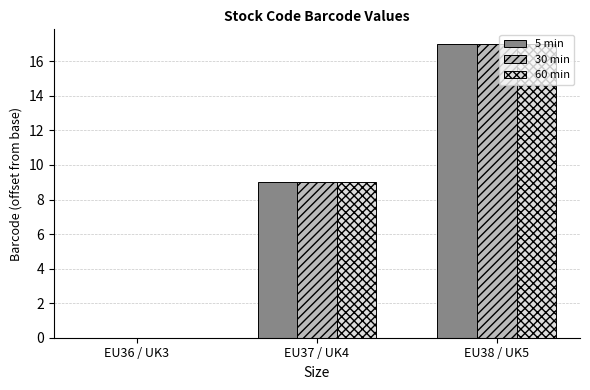

What are all the series names shown in the legend?

5 min, 30 min, 60 min